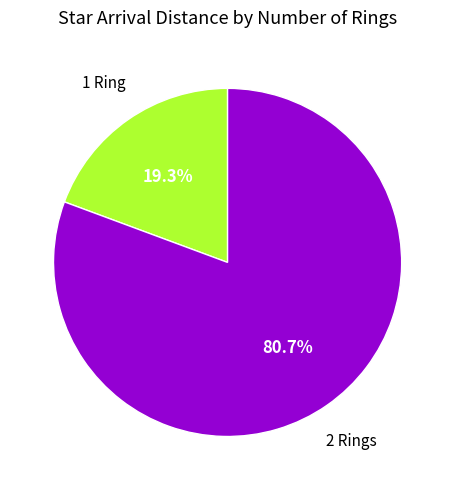

How much of the chart is everything except 2 Rings?

19.3%